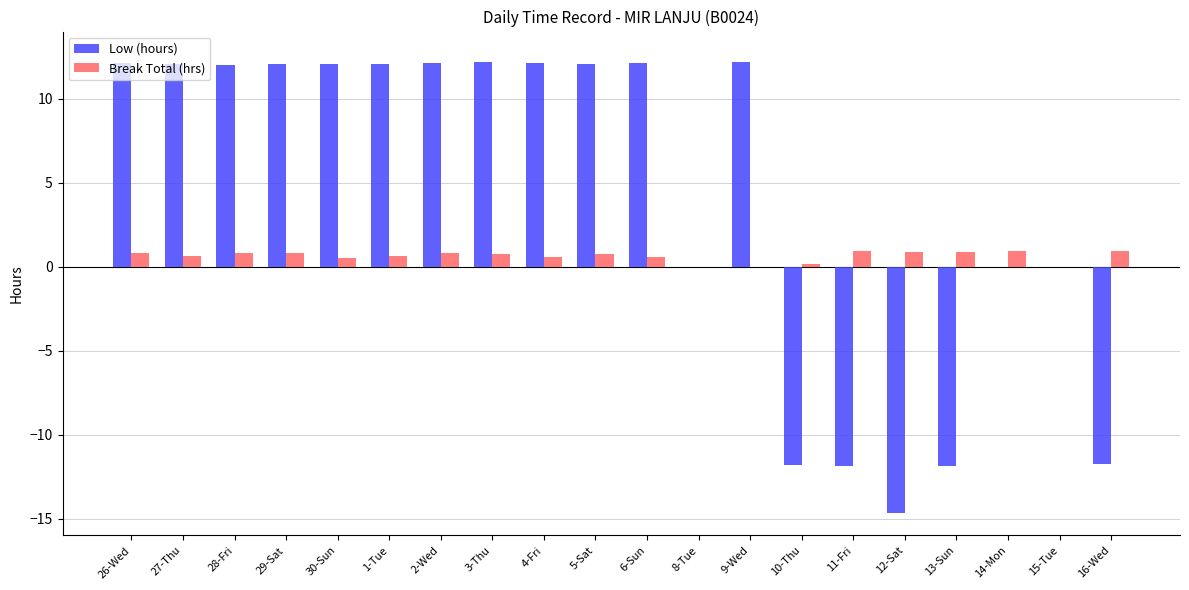

Between 9-Wed and 14-Mon, which series saw the biggest shift?

Low (hours)